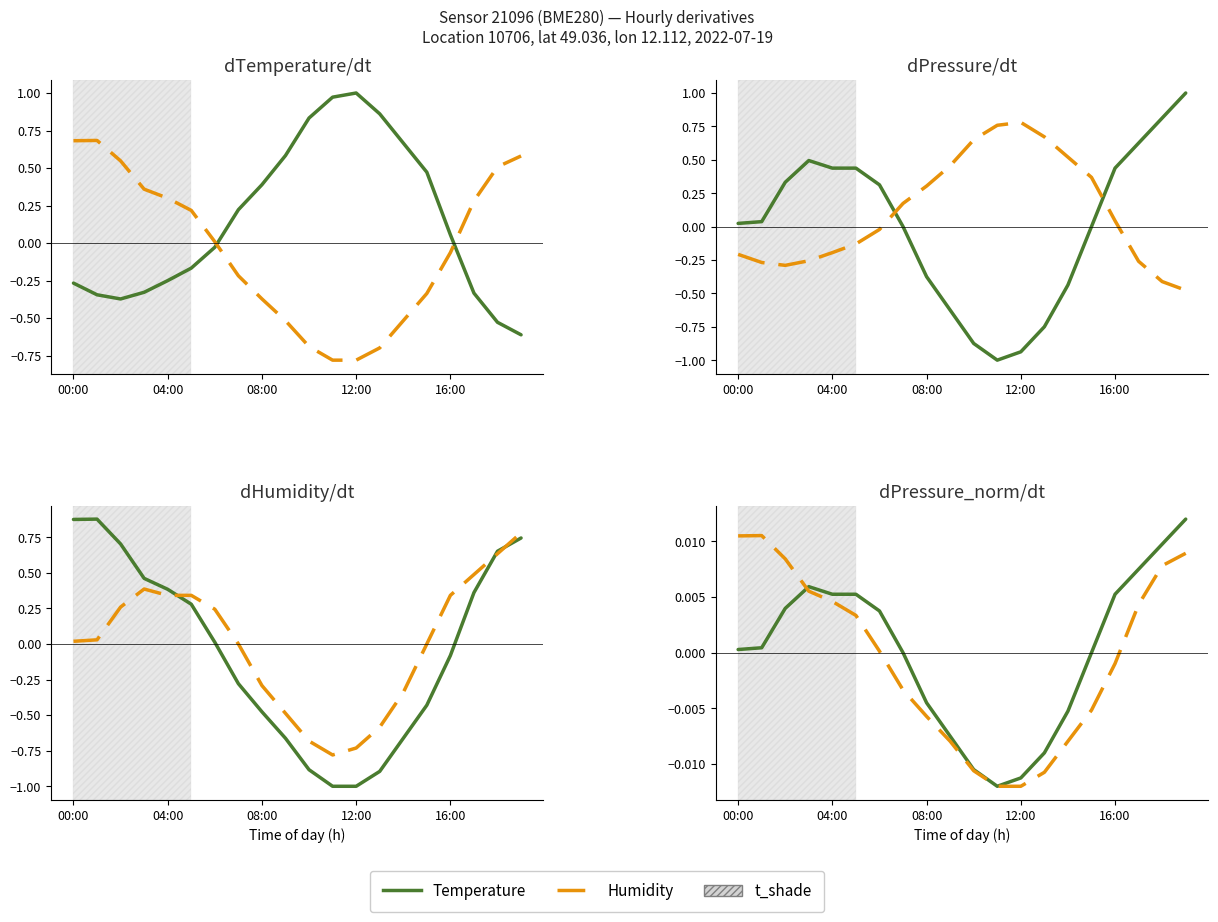

At which label does Pressure (norm) first exceed 0?

00:00